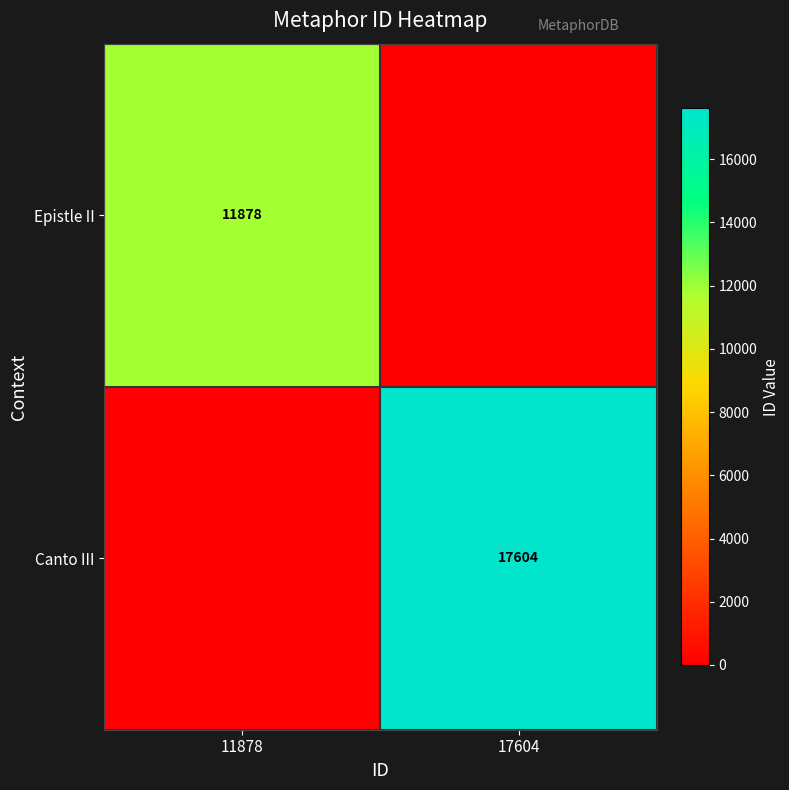

Is the value of Epistle II at 11878 greater than the value of Canto III at 17604?

No